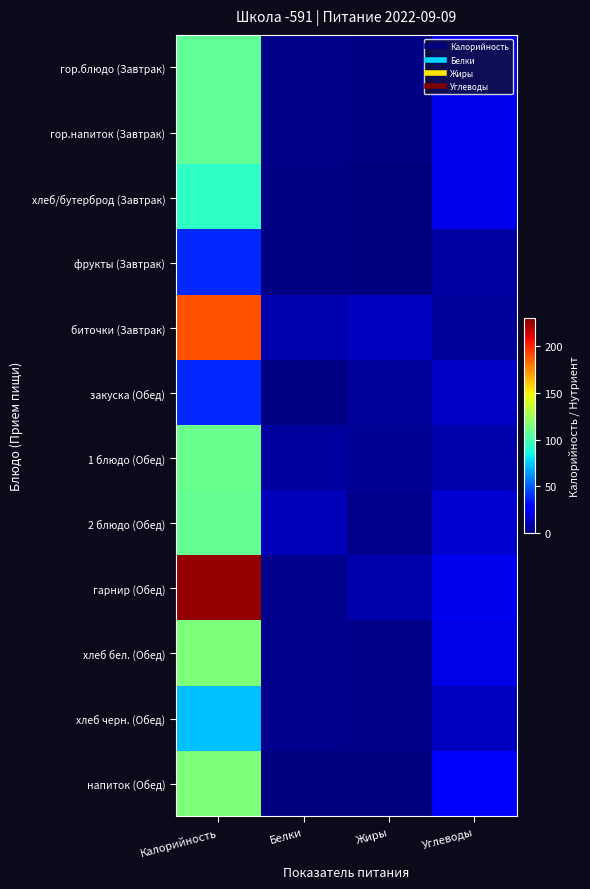

How many series are shown in this chart?

12